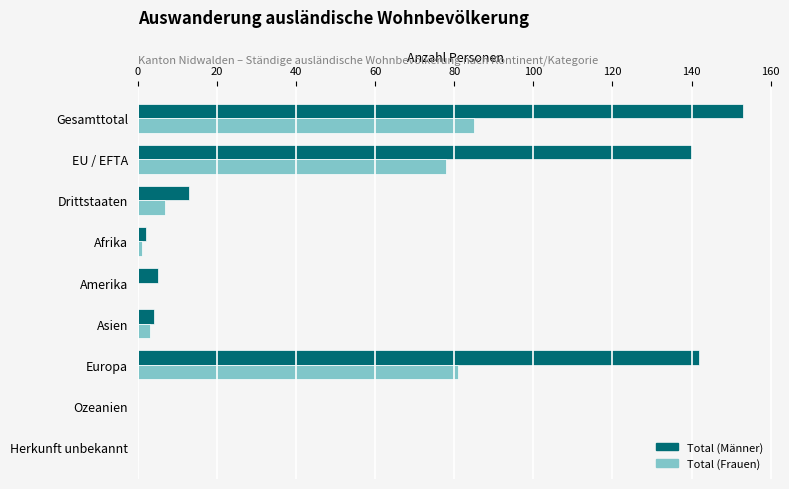

At which label is Total (Frauen) closest to 42?

Drittstaaten